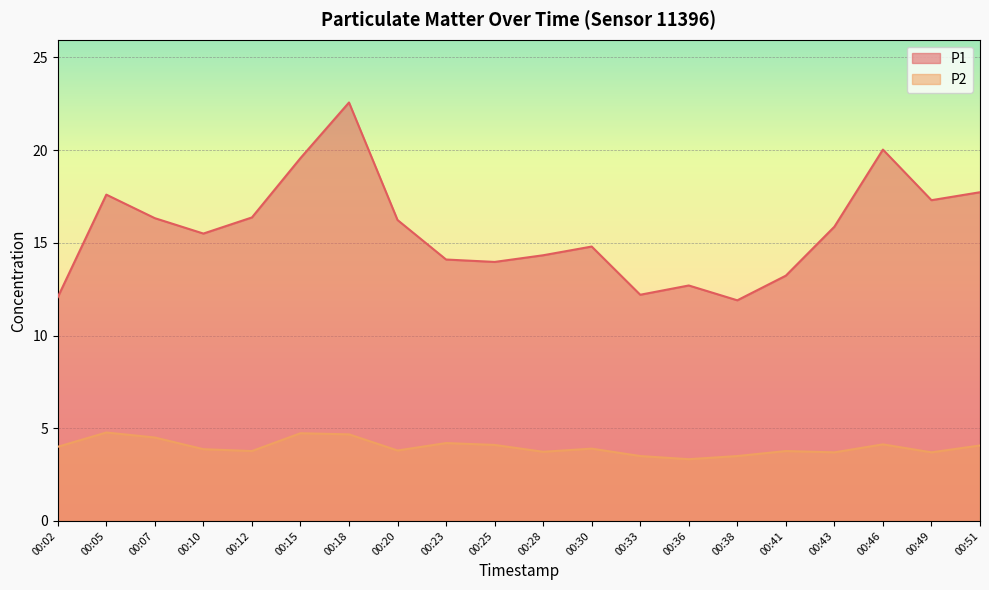

Reading right to left, transcribe all the data shown in this chart.

P1: 17.7	17.3	20.0	15.9	13.2	11.9	12.7	12.2	14.8	14.3	14.0	14.1	16.2	22.6	19.6	16.4	15.5	16.3	17.6	12.1
P2: 4.1	3.7	4.1	3.7	3.8	3.5	3.3	3.5	3.9	3.7	4.1	4.2	3.8	4.7	4.7	3.8	3.9	4.5	4.8	4.0